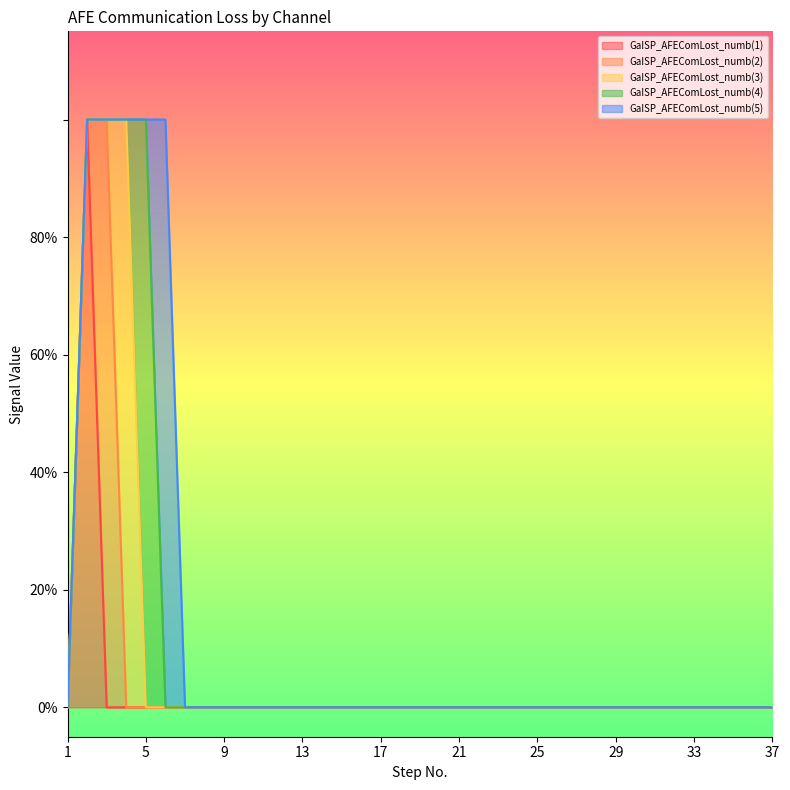

Where is GaISP_AFEComLost_numb(4) nearest to the value 0?

1